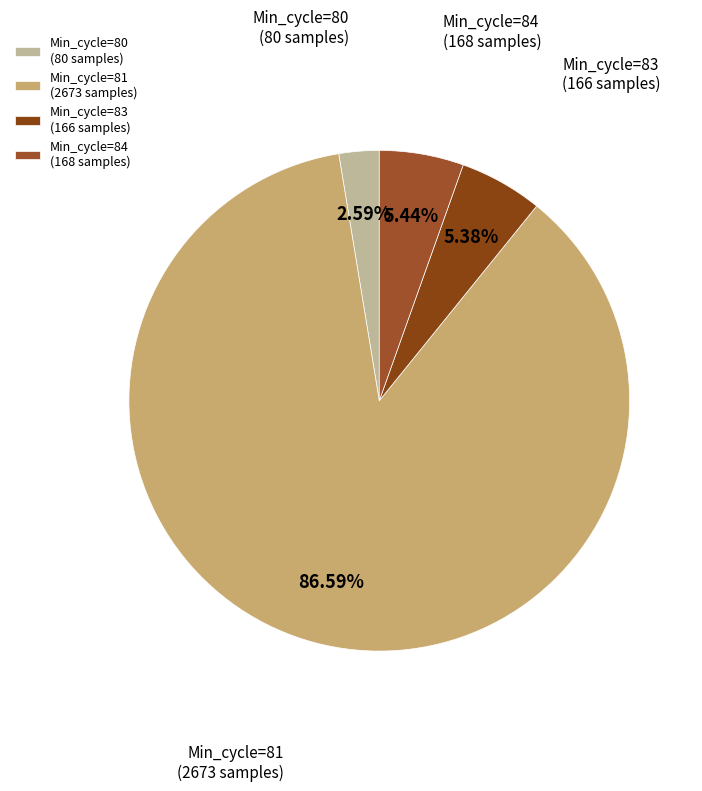

Which category accounts for the majority?

Min_cycle=81 (2673 samples)